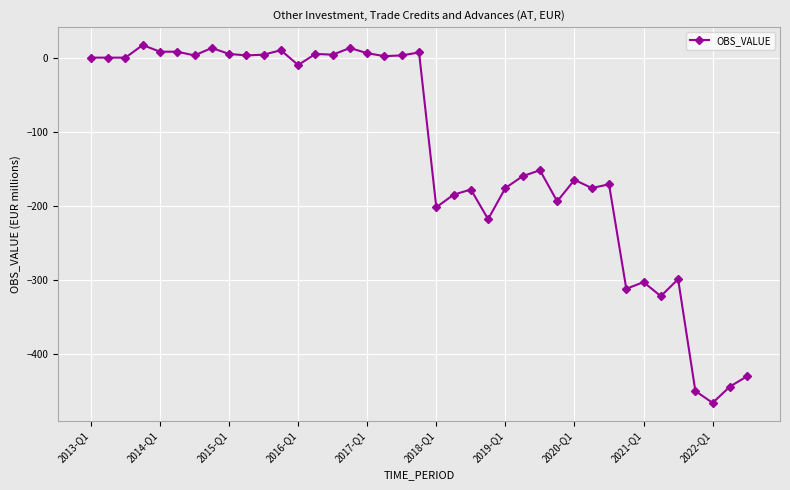

What is the value of the 34th point from the left?

-322